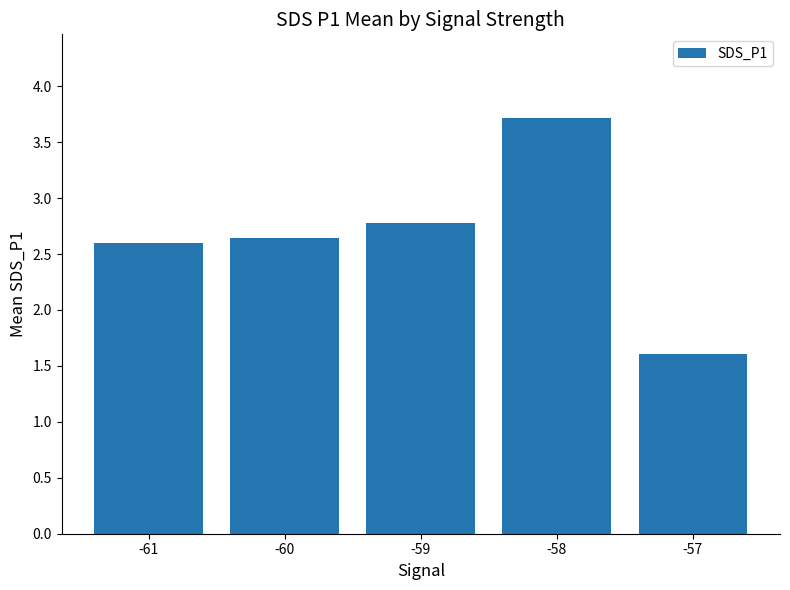

What is the value of the 4th bar from the left?

3.7